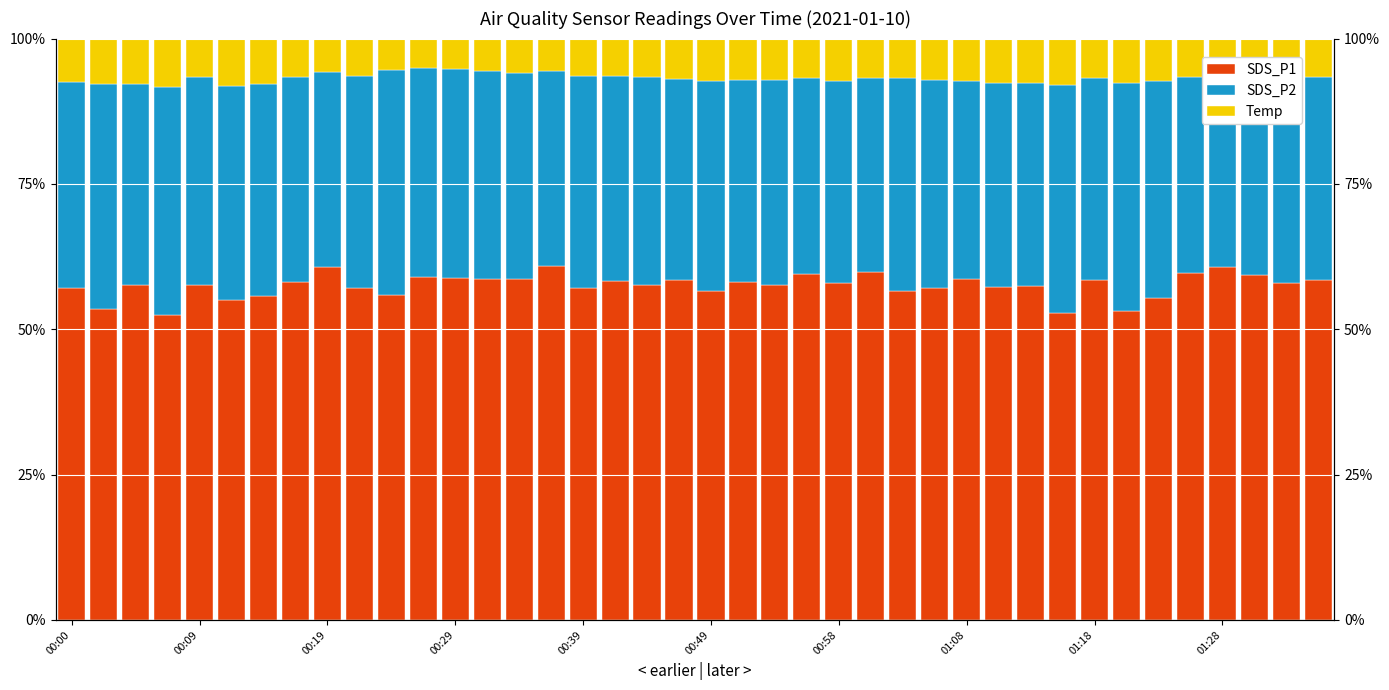

What is the difference between the maximum and minimum values in the SDS_P2 series?

0.1